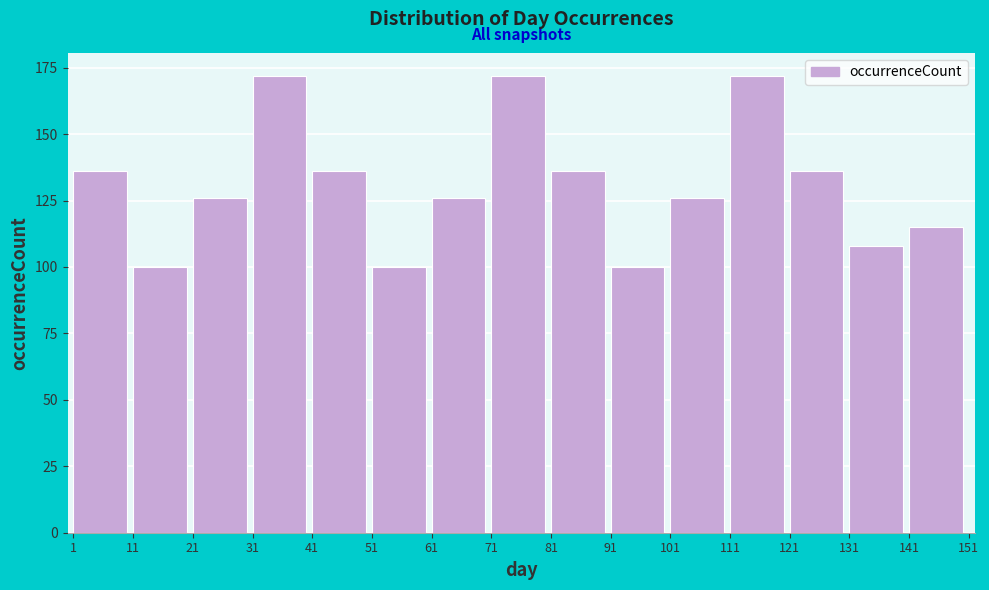

Reading left to right, extract all data points from this chart.

136	100	126	172	136	100	126	172	136	100	126	172	136	108	115